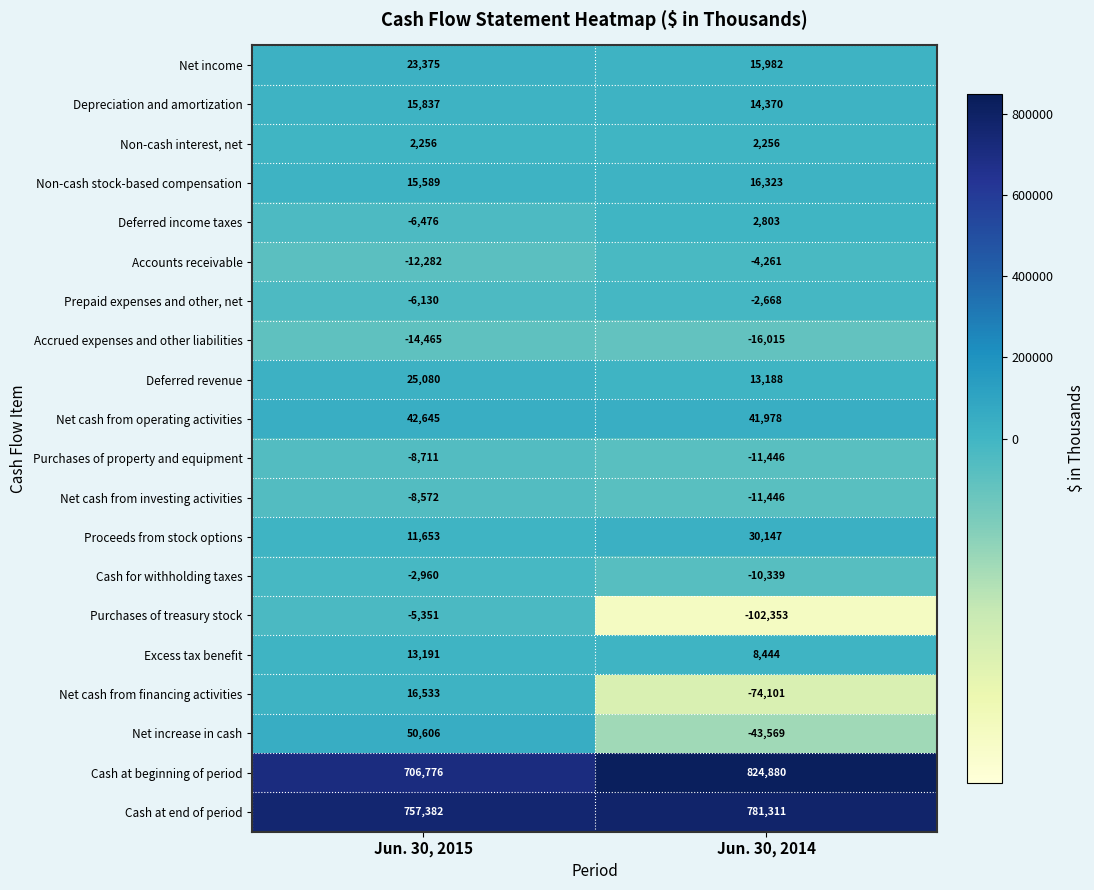

Which series changed the most between Jun. 30, 2015 and Jun. 30, 2014?

Cash at beginning of period